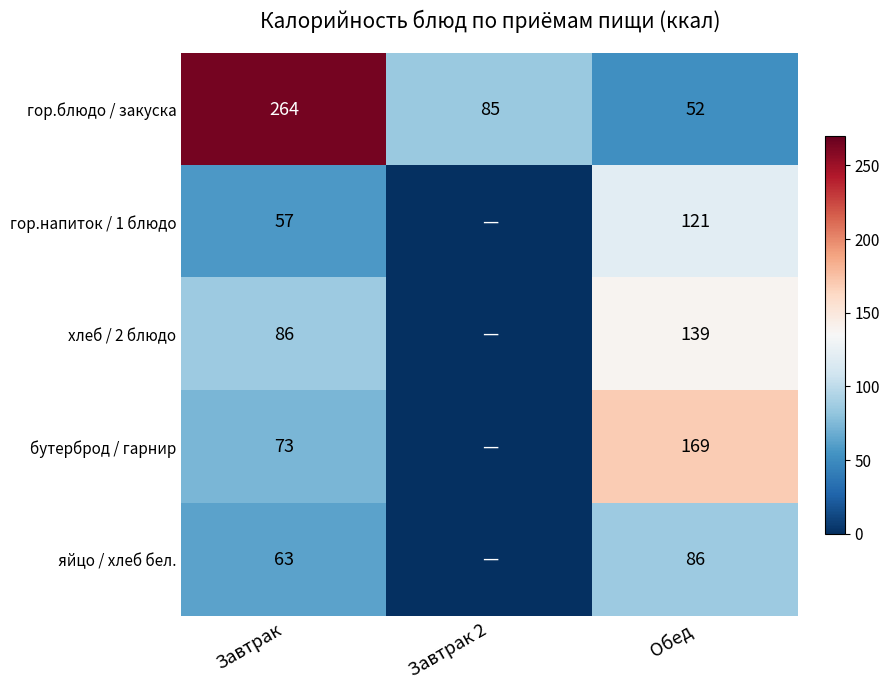

At how many categories does at least one series exceed 257?

1